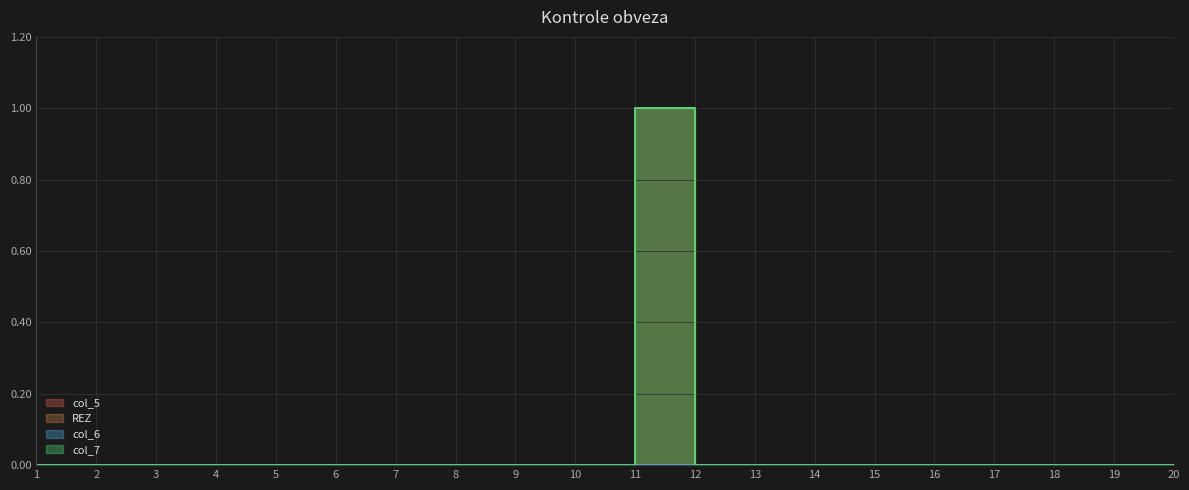

Reading left to right, extract all data points from this chart.

REZ: 1=0	2=0	3=0	4=0	5=0	6=0	7=0	8=0	9=0	10=0	11=1	12=0	13=0	14=0	15=0	16=0	17=0	18=0	19=0	20=0
col_7: 1=0	2=0	3=0	4=0	5=0	6=0	7=0	8=0	9=0	10=0	11=1	12=0	13=0	14=0	15=0	16=0	17=0	18=0	19=0	20=0